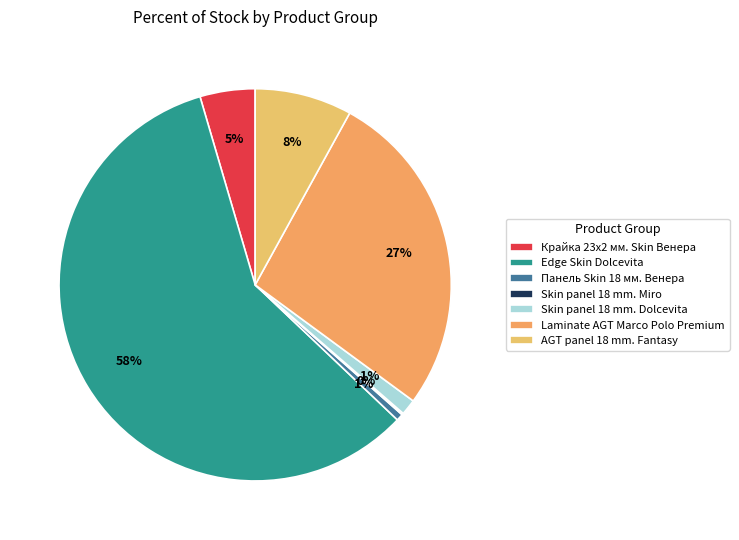

Does Skin panel 18 mm. Miro account for over 50% of the chart?

No